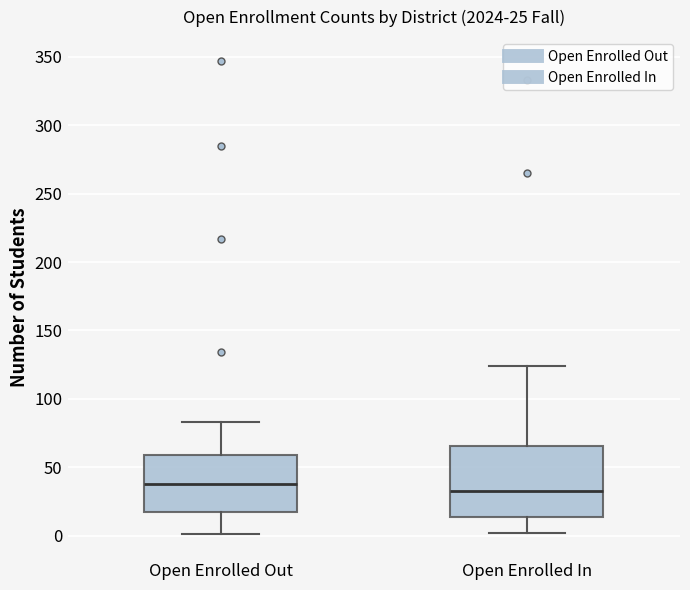

Which box has the lowest median line?

Open Enrolled In